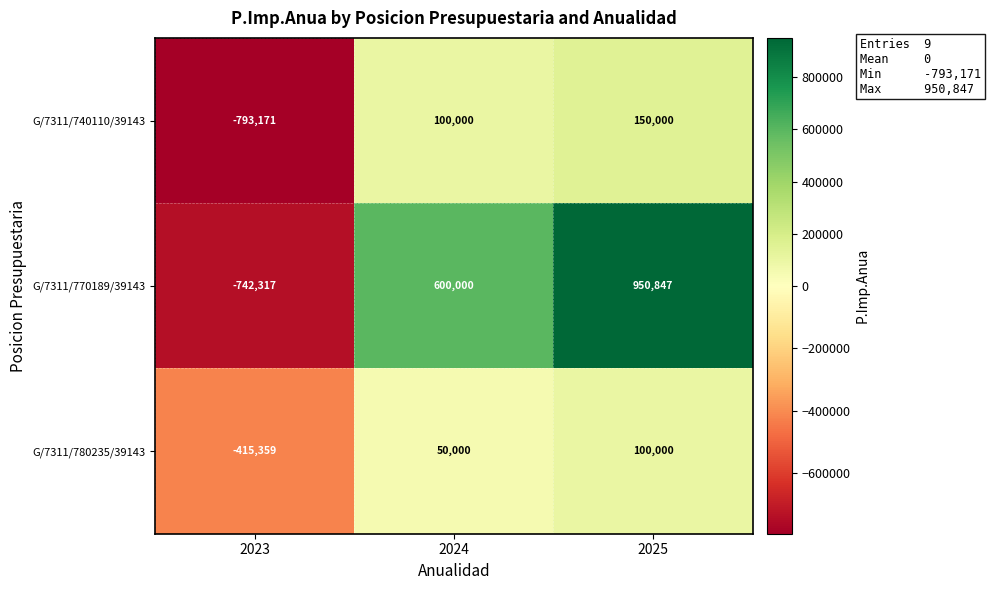

List the series in order of their overall mean, highest first.

G/7311/770189/39143, G/7311/780235/39143, G/7311/740110/39143